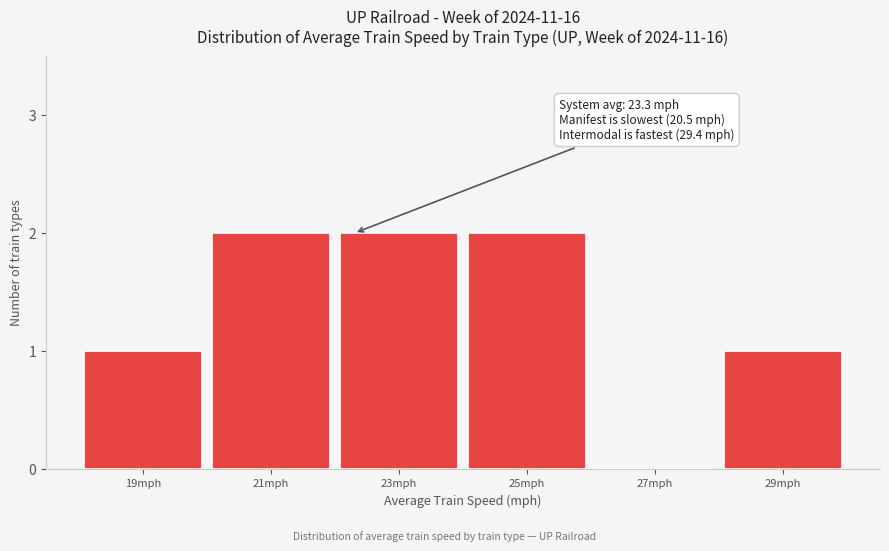

Reading left to right, extract all data points from this chart.

19mph=1	21mph=2	23mph=2	25mph=2	27mph=0	29mph=1